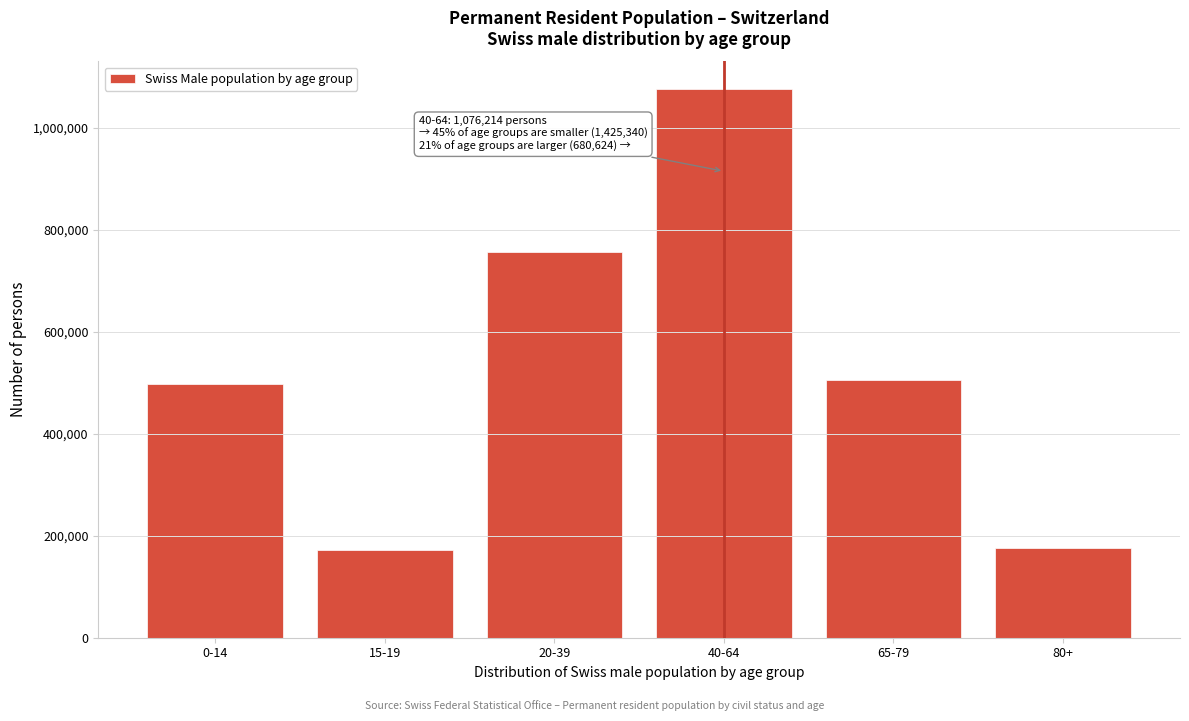

At which label is the value closest to 623872?

65-79